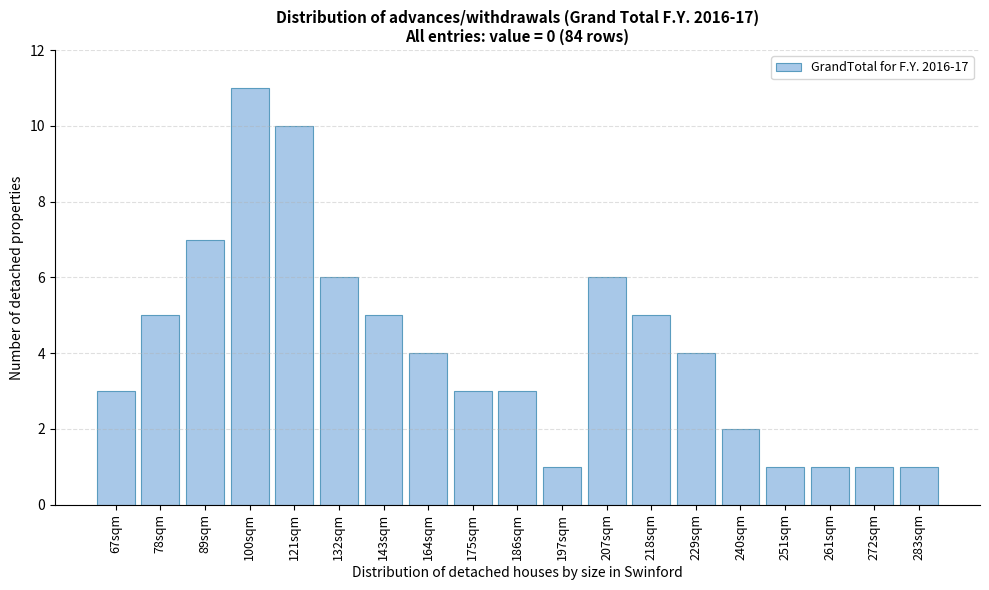

Reading left to right, list all the values displayed in this chart.

3	5	7	11	10	6	5	4	3	3	1	6	5	4	2	1	1	1	1